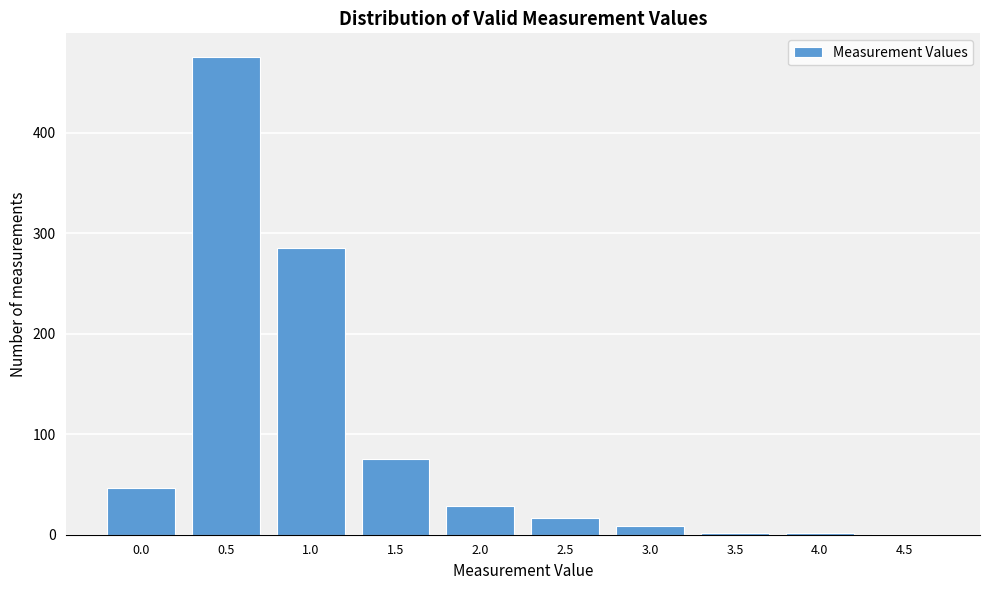

What is the sum of all values?

941